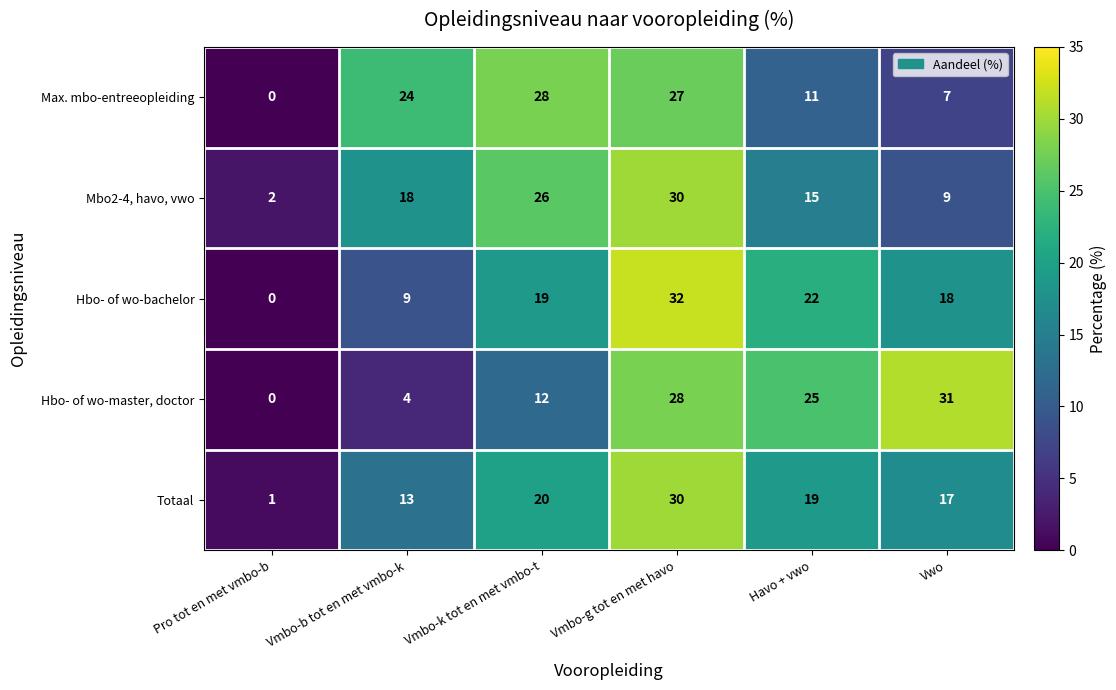

True or false: Mbo2-4, havo, vwo has a value of 42 at Vmbo-k tot en met vmbo-t.

False